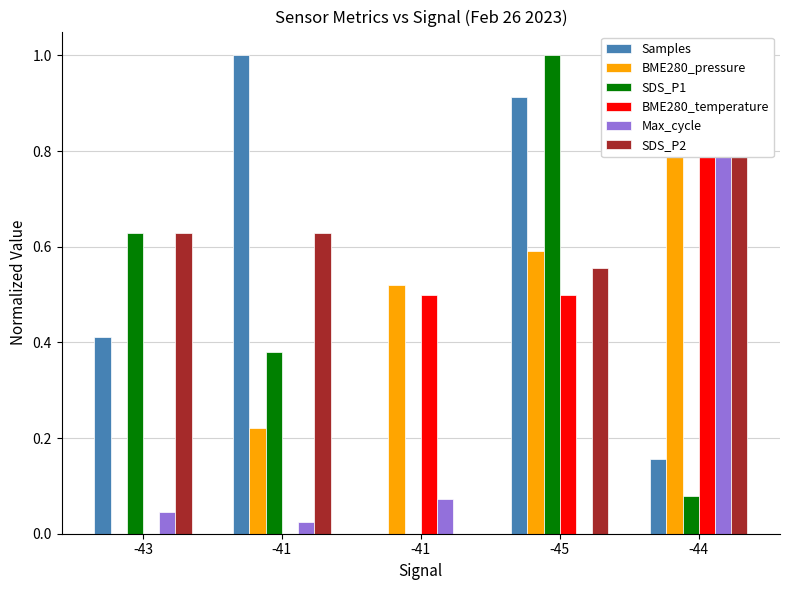

Which has a higher value, -41 or -41?

-41